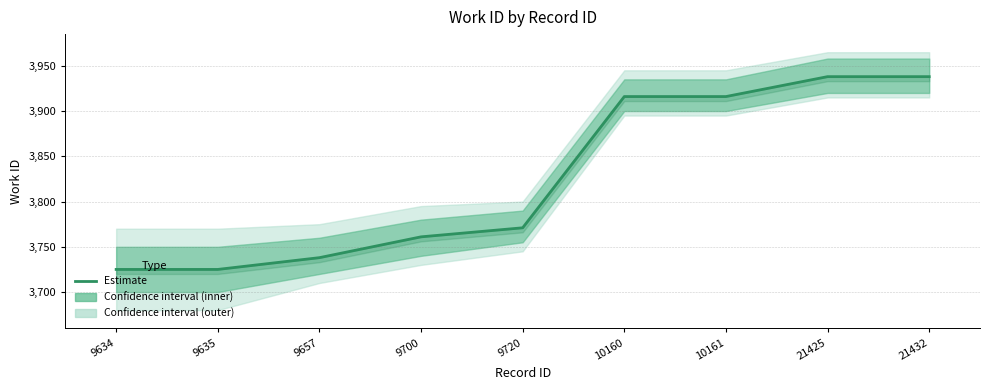

What is the difference between the values at 9720 and 9657?

33